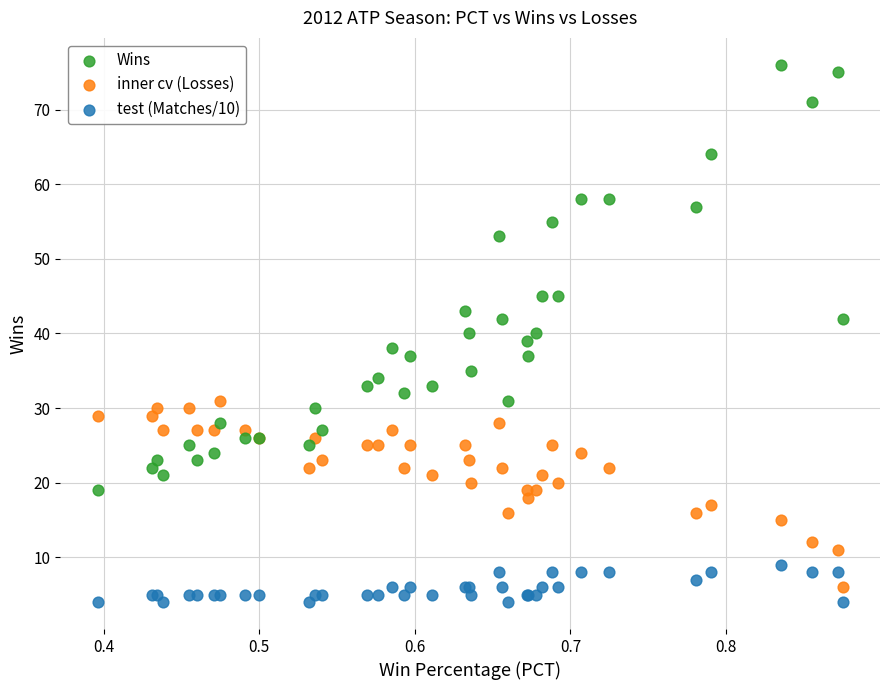

Which series contains the highest Y value?

Wins